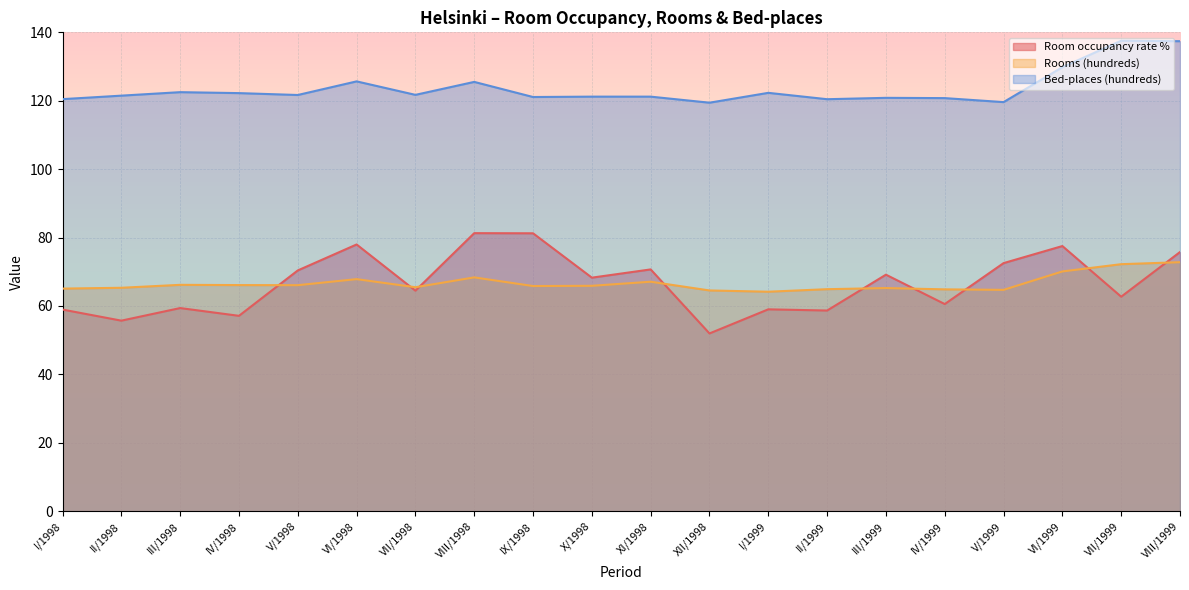

Reading left to right, list all the values displayed in this chart.

Room occupancy rate %: 59.0	55.7	59.4	57.1	70.4	78.0	64.5	81.3	81.2	68.3	70.7	52.0	59.0	58.7	69.2	60.6	72.5	77.5	62.7	75.8
Rooms (hundreds): 65.1	65.3	66.2	66.1	66.1	67.8	65.5	68.4	65.8	65.9	67.1	64.5	64.2	64.9	65.2	64.9	64.7	70.1	72.2	72.8
Bed-places (hundreds): 120.5	121.5	122.5	122.2	121.7	125.7	121.7	125.5	121.1	121.2	121.2	119.4	122.3	120.5	120.8	120.8	119.6	129.8	137.6	137.4